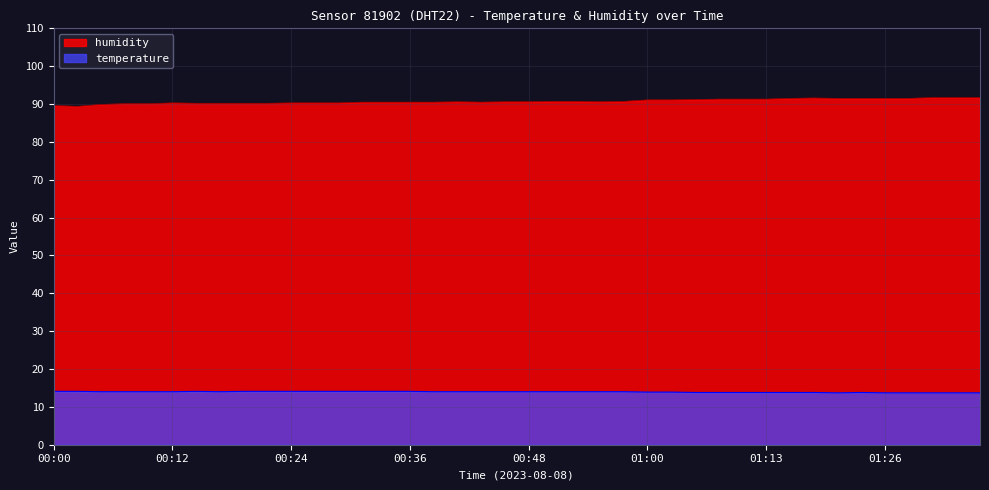

At which category does the chart reach its peak across all series?

01:31